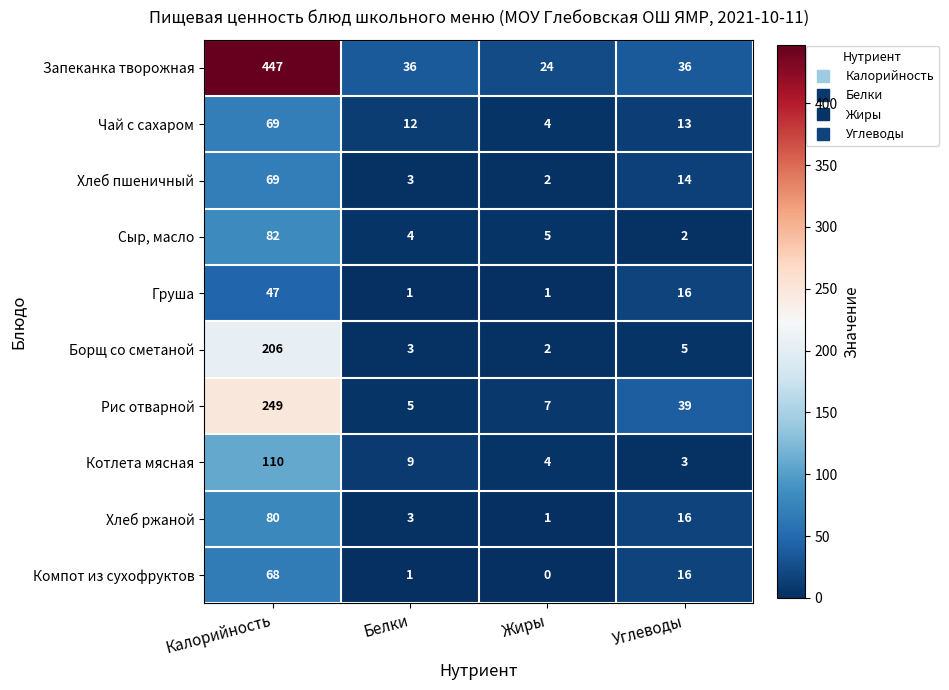

At how many categories does at least one series exceed 158?

1